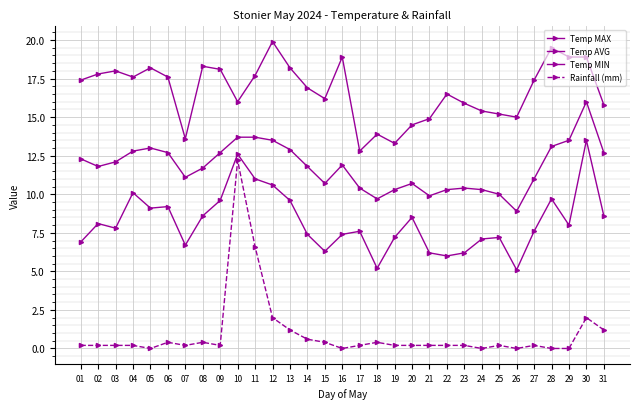

How many series are shown in this chart?

4